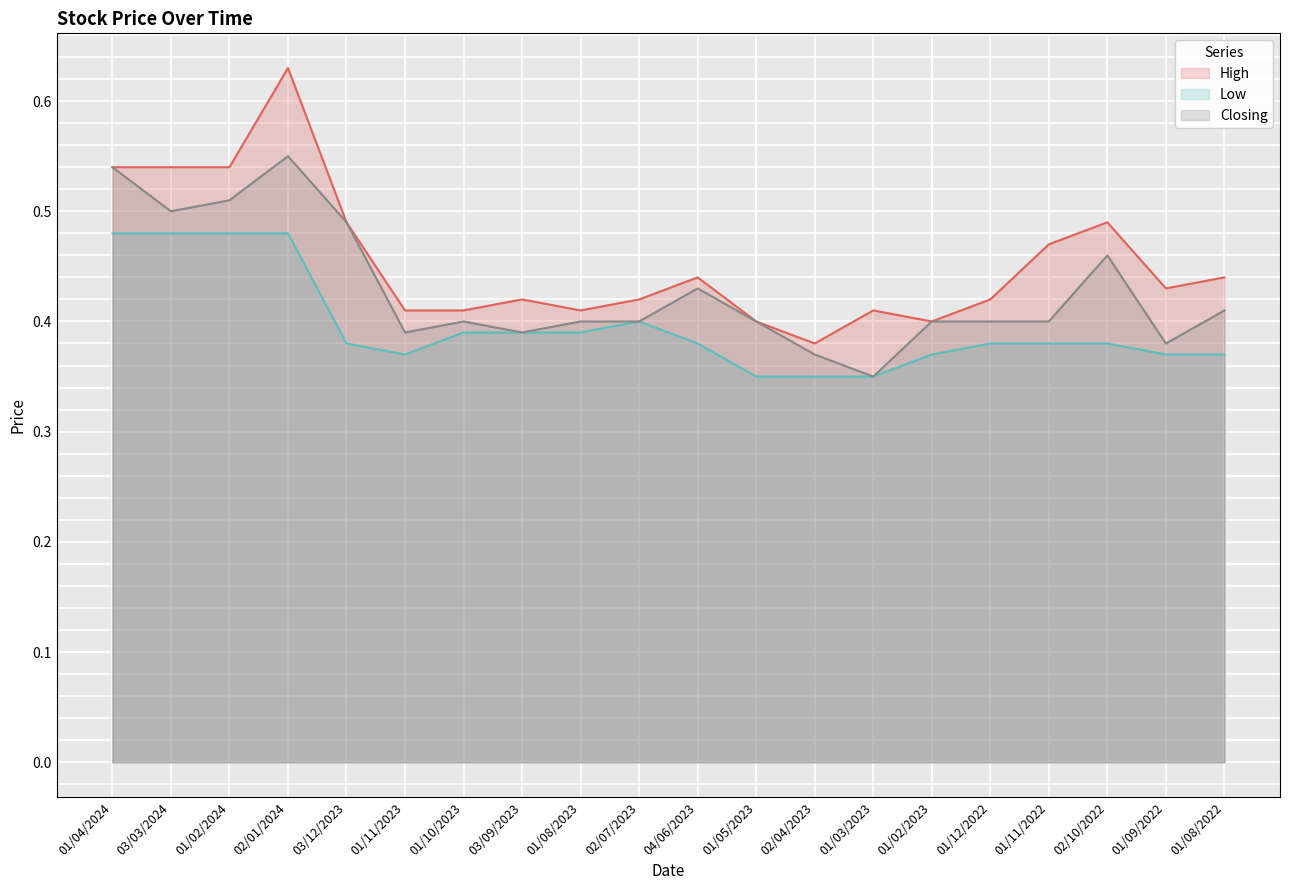

What is the difference between the highest and lowest values at 01/08/2022?

0.1